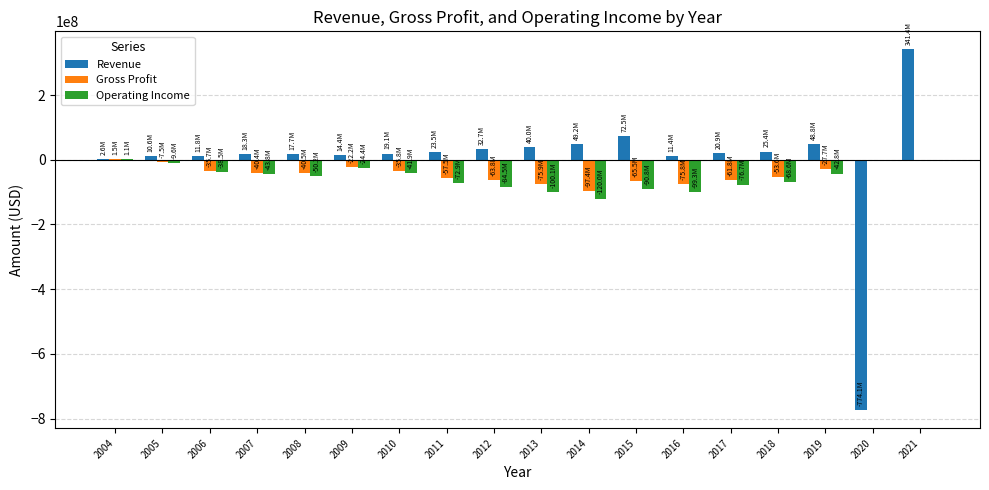

The value of Gross Profit at 2015 is -65454000. True or false?

True